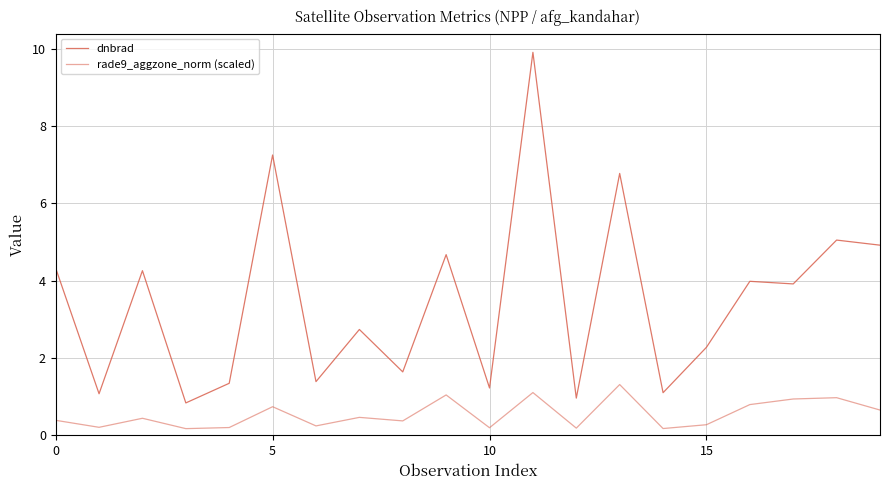

What is the sum of all dnbrad values?

69.7